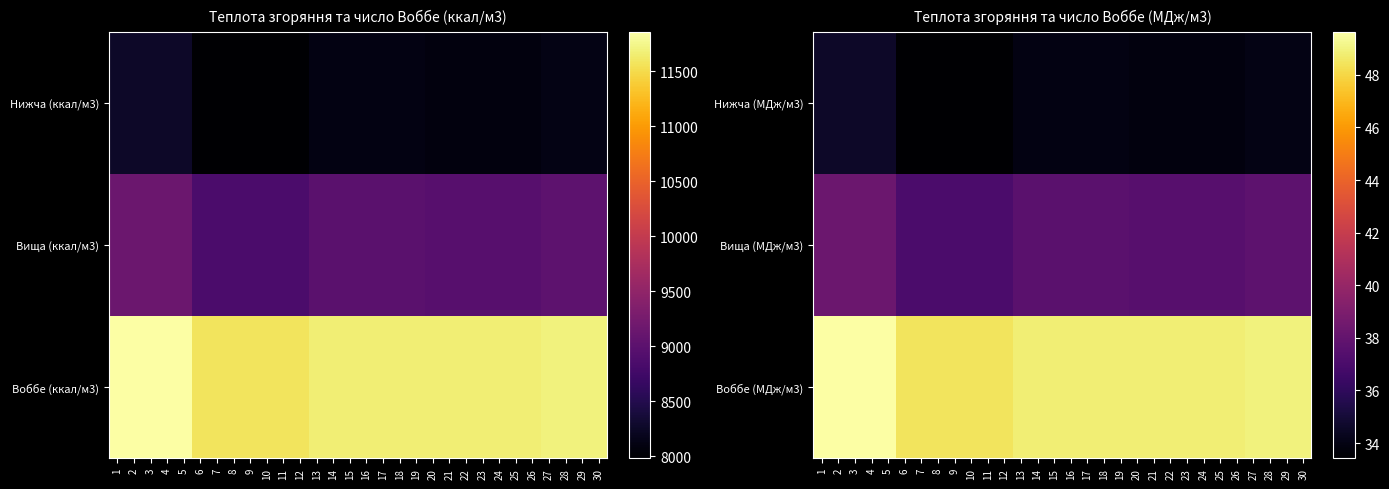

Is it true that Вища (МДж/м3) equals 19.6 at 21?

False